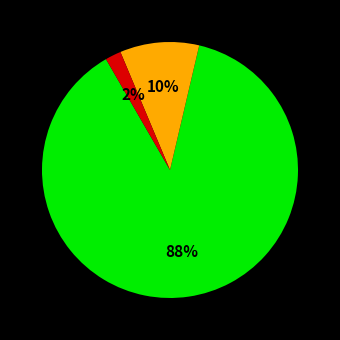

To the nearest percent, what is the average slice percentage?

33%